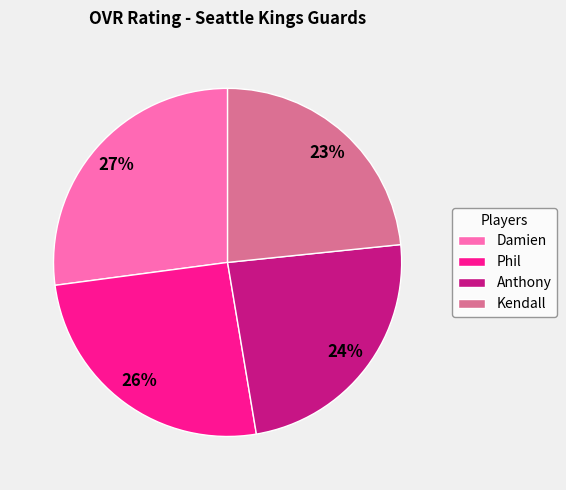

Which category has the smallest portion of the pie?

Kendall